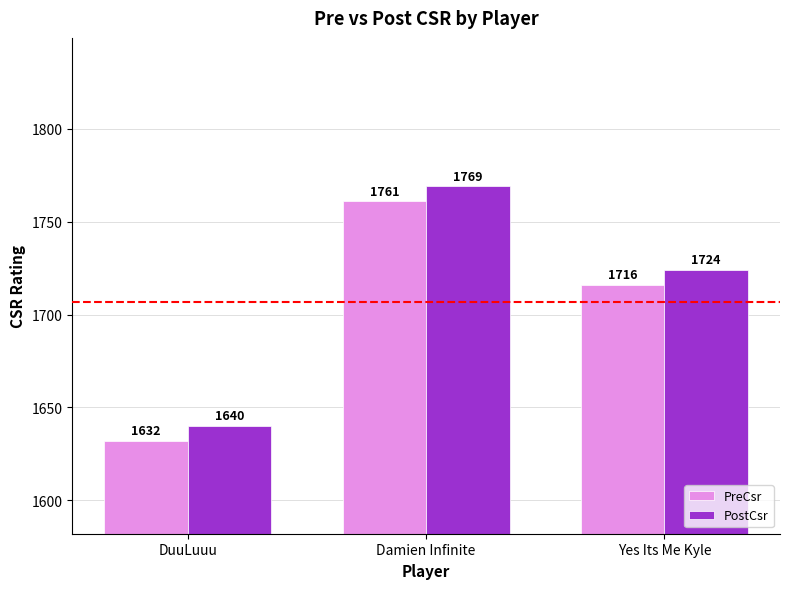

Which series has the largest total across all categories?

PostCsr